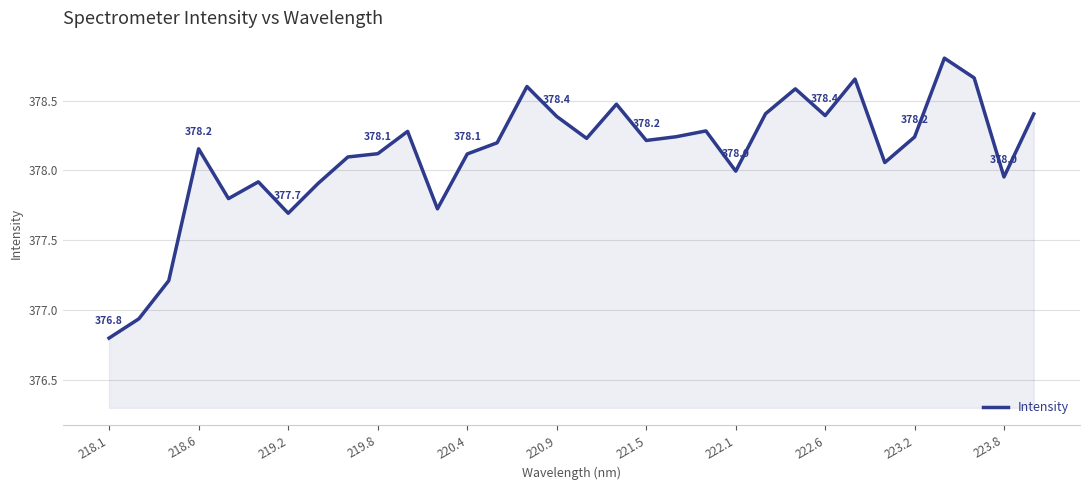

What is the greatest value displayed?

378.8